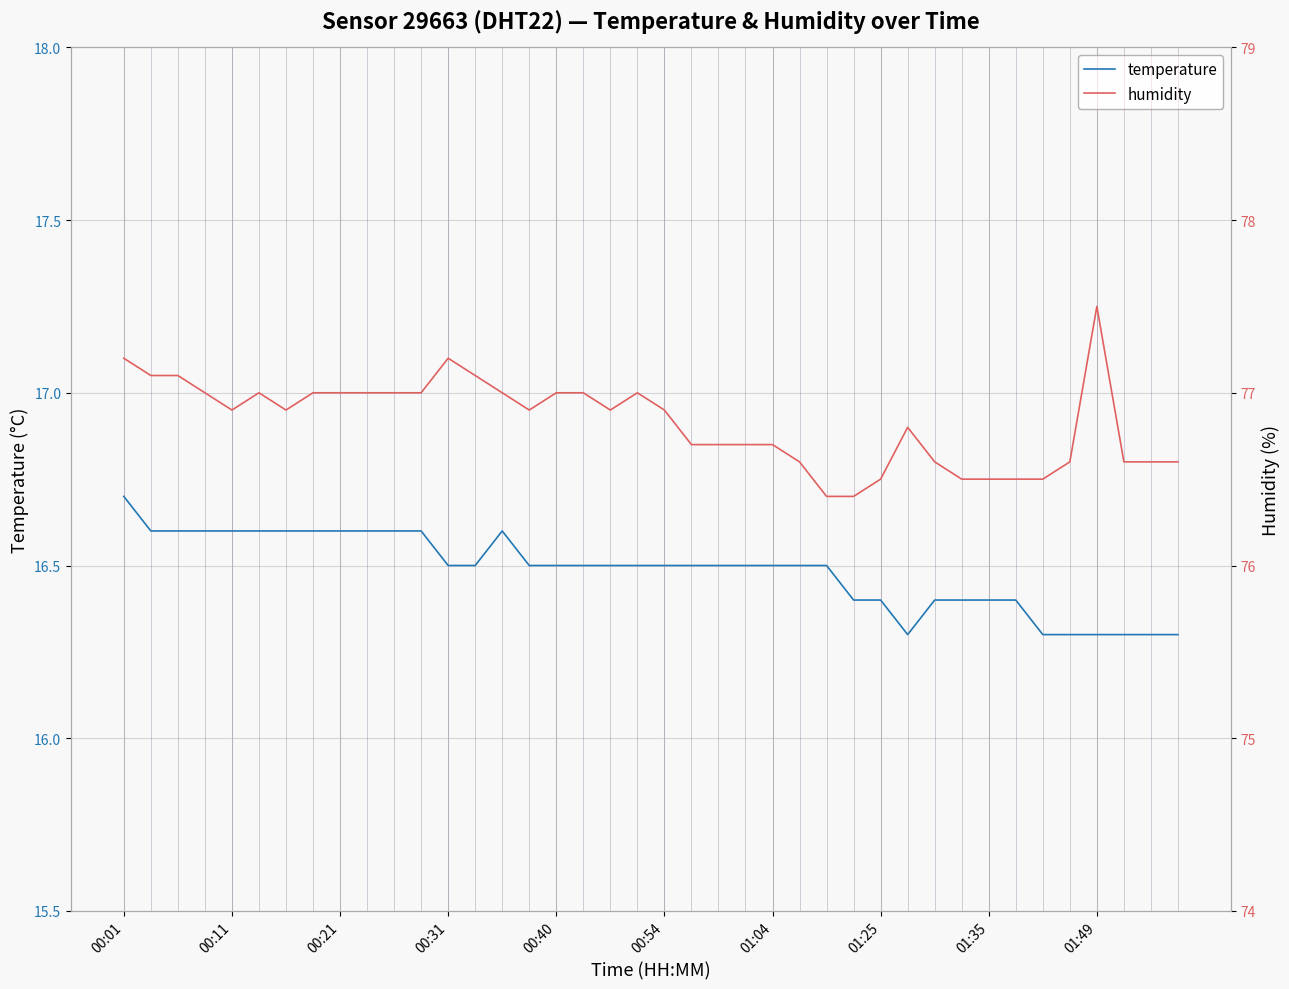

Reading left to right, what are all the values shown in this chart?

temperature: 16.7	16.6	16.6	16.6	16.6	16.6	16.6	16.6	16.6	16.6	16.6	16.6	16.5	16.5	16.6	16.5	16.5	16.5	16.5	16.5	16.5	16.5	16.5	16.5	16.5	16.5	16.5	16.4	16.4	16.3	16.4	16.4	16.4	16.4	16.3	16.3	16.3	16.3	16.3	16.3
humidity: 77.2	77.1	77.1	77.0	76.9	77.0	76.9	77.0	77.0	77.0	77.0	77.0	77.2	77.1	77.0	76.9	77.0	77.0	76.9	77.0	76.9	76.7	76.7	76.7	76.7	76.6	76.4	76.4	76.5	76.8	76.6	76.5	76.5	76.5	76.5	76.6	77.5	76.6	76.6	76.6